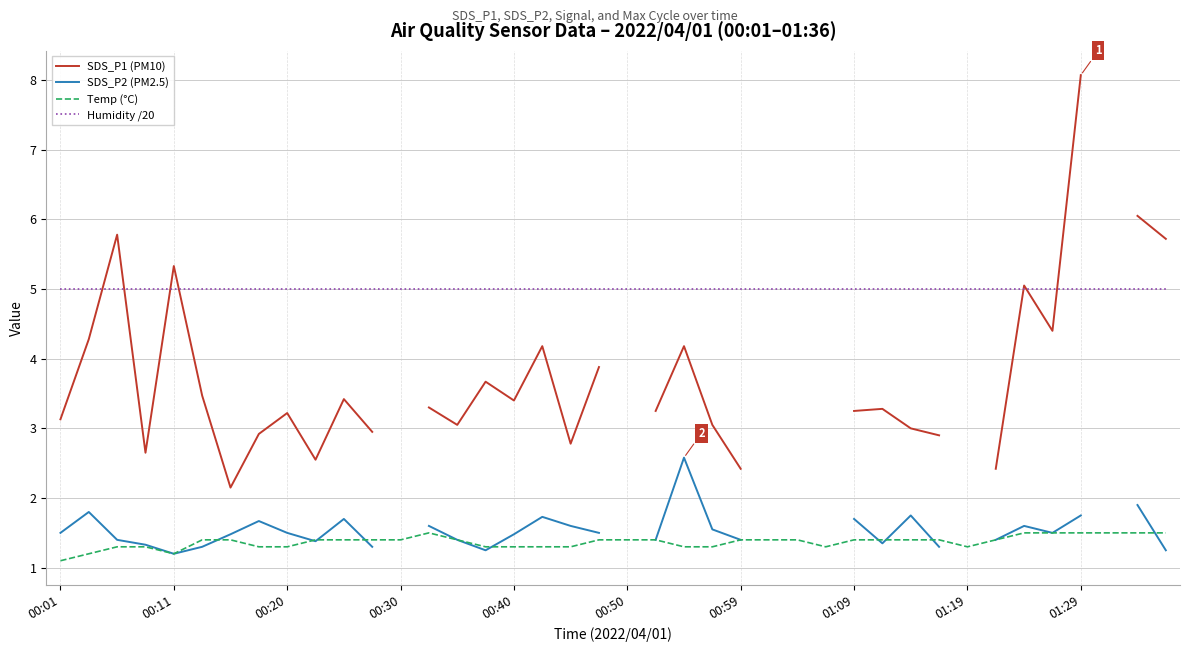

Which has a higher value, 17 or 14?

17